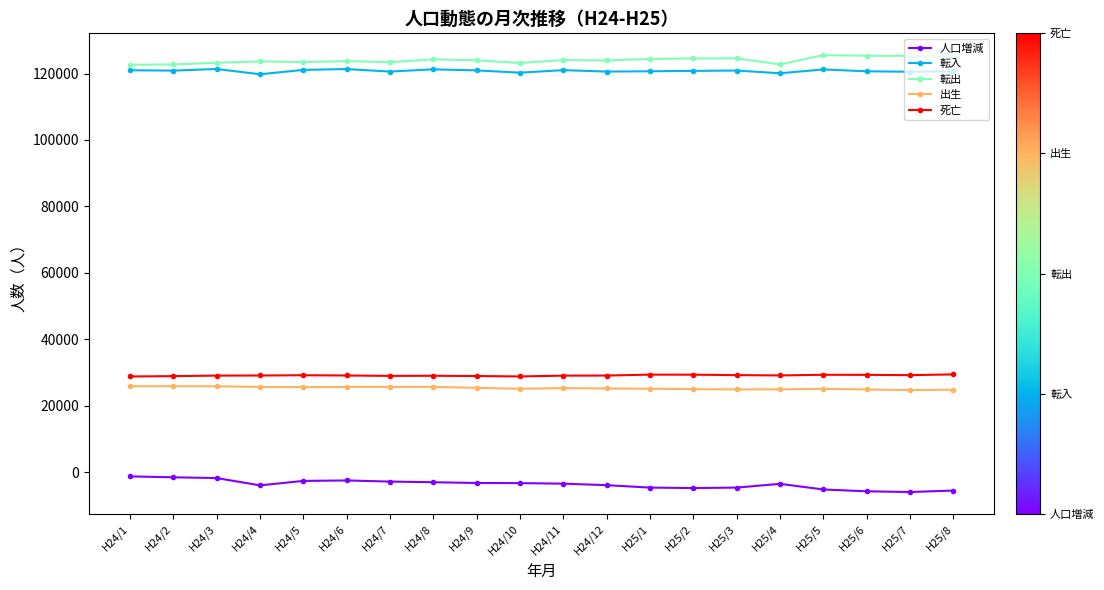

What is the difference between the 転入 values at H25/8 and H25/7?

153